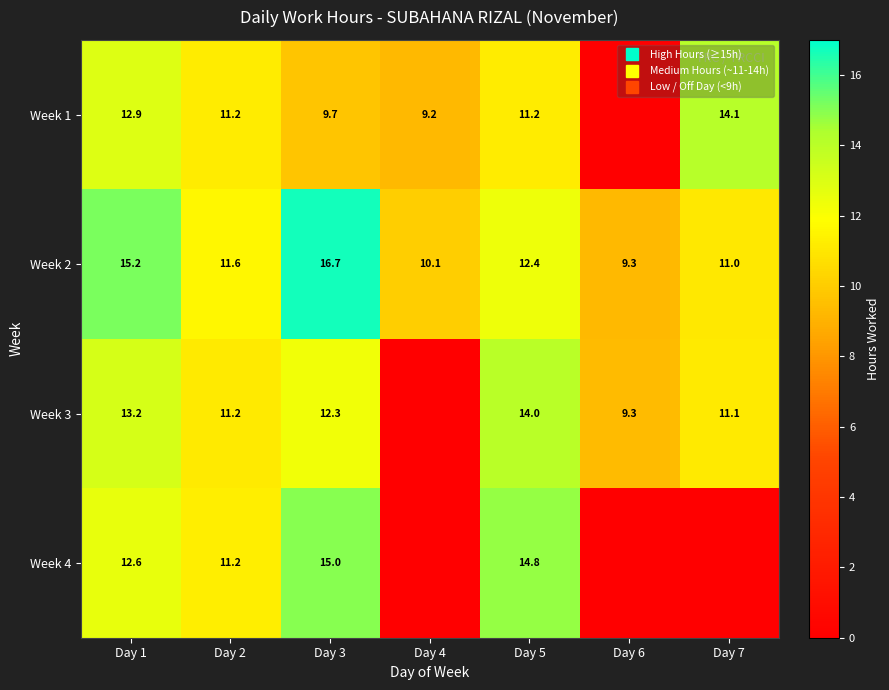

What is the total value across all series at Day 7?

36.3